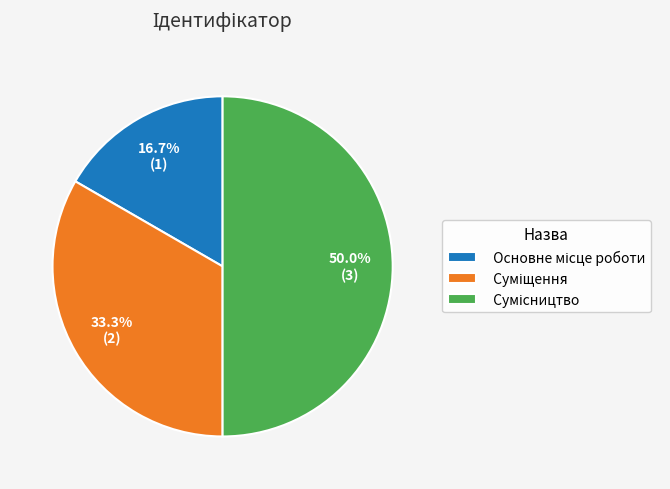

The Основне місце роботи slice represents 11% of the pie. True or false?

False